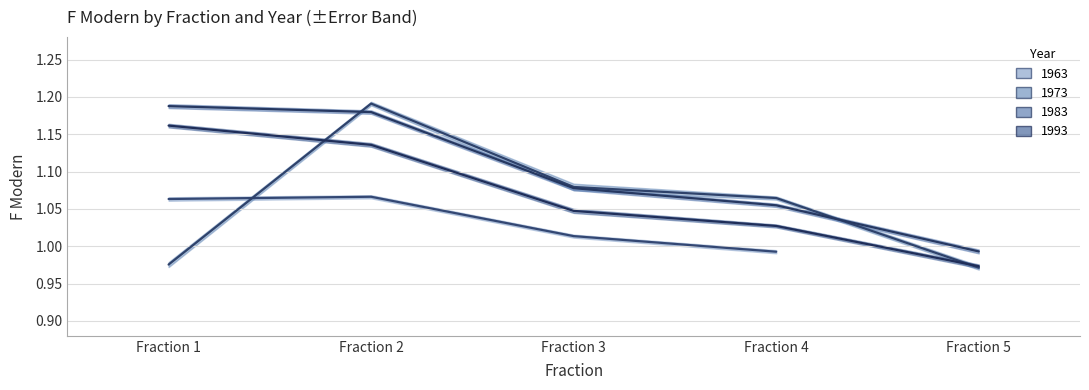

What are all the series names shown in the legend?

1963, 1973, 1983, 1993